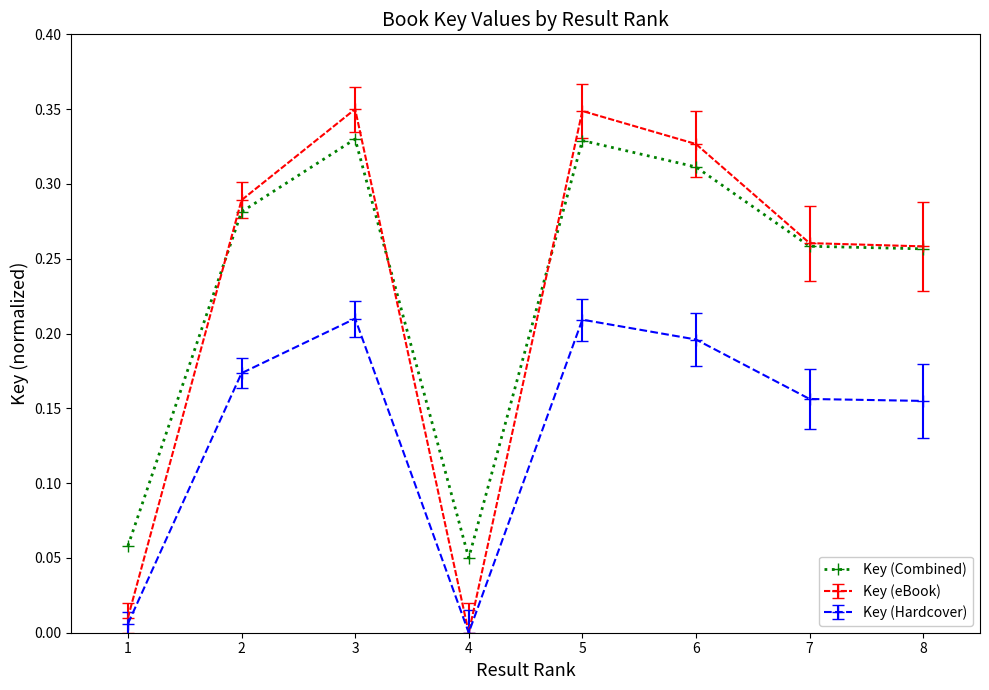

True or false: Key (Hardcover) and Key (Combined) intersect in this chart.

False